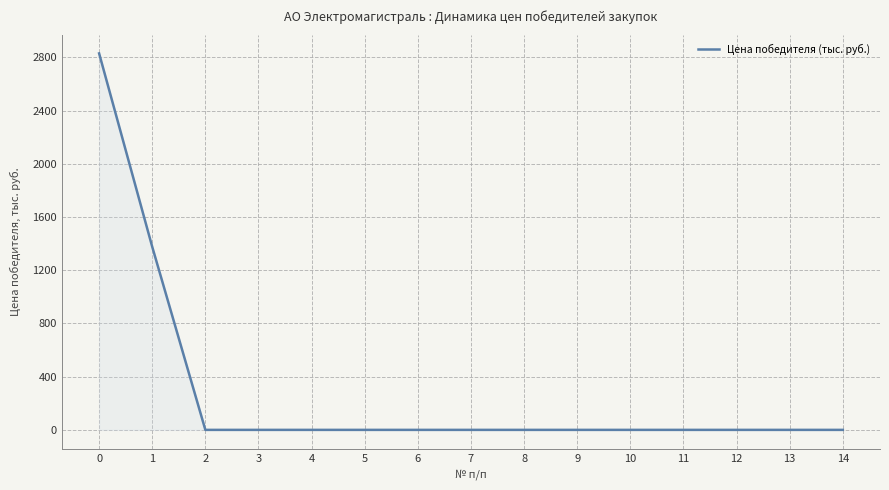

What is the difference between the maximum and minimum values?

2829.4